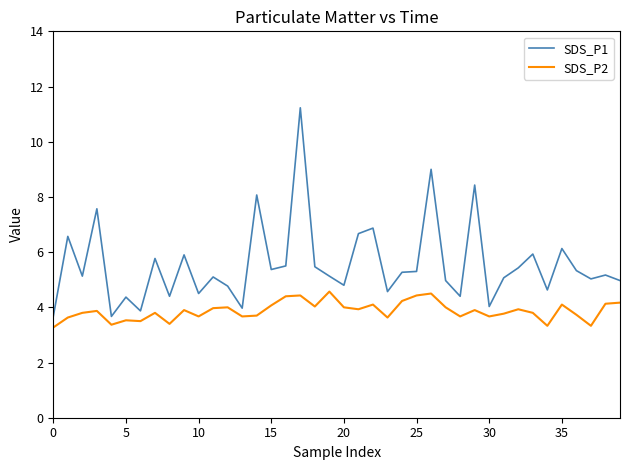

How many series are shown in this chart?

2